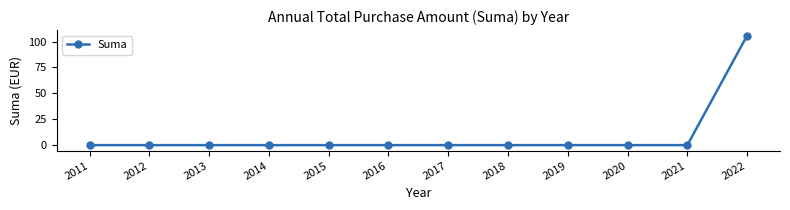

How many series are shown in this chart?

1